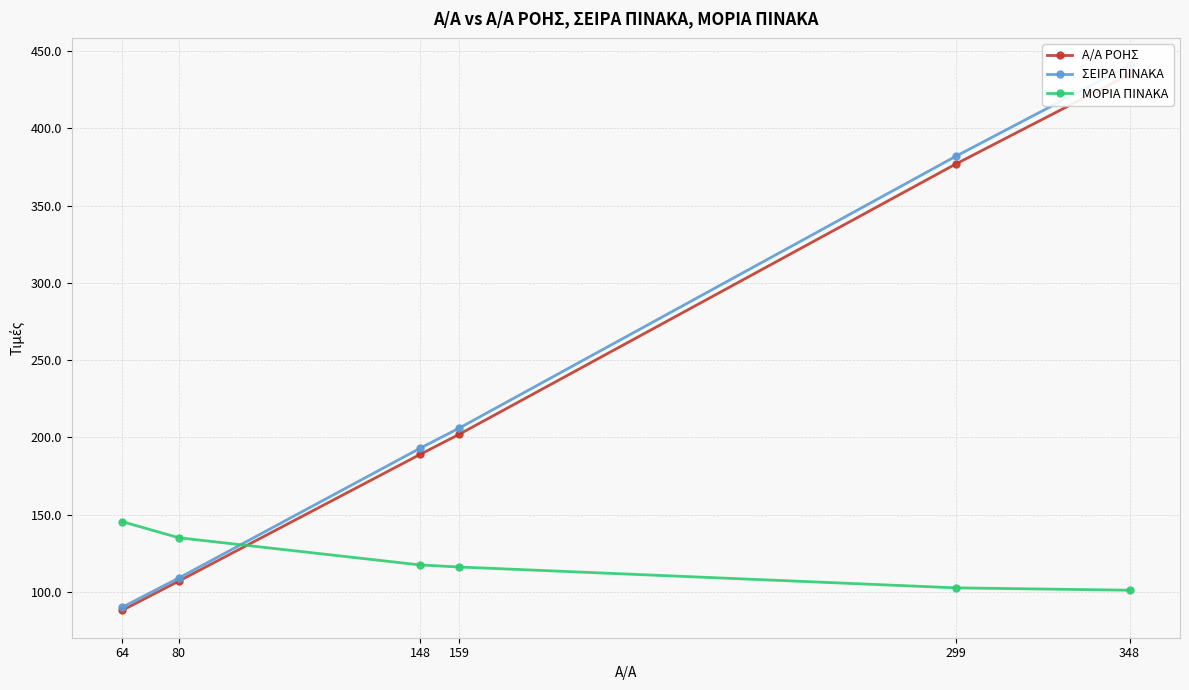

Rank the series by their maximum value, from lowest to highest.

ΜΟΡΙΑ ΠΙΝΑΚΑ, Α/Α ΡΟΗΣ, ΣΕΙΡΑ ΠΙΝΑΚΑ